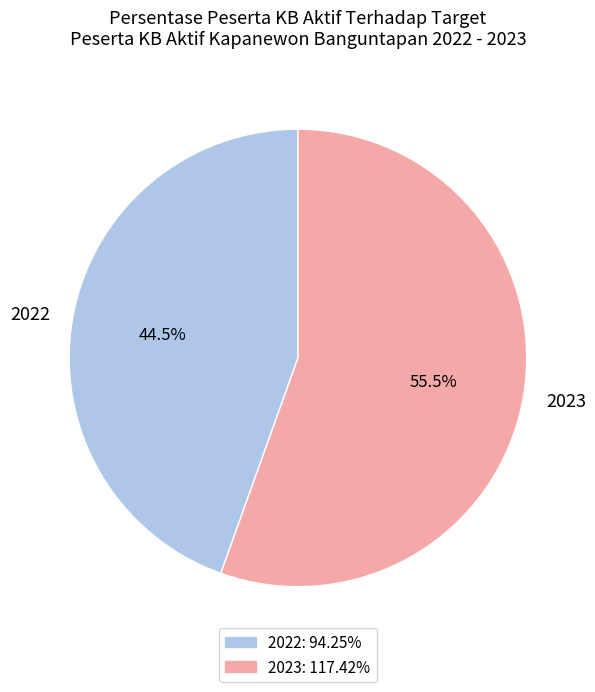

How many segments does this pie chart have?

2